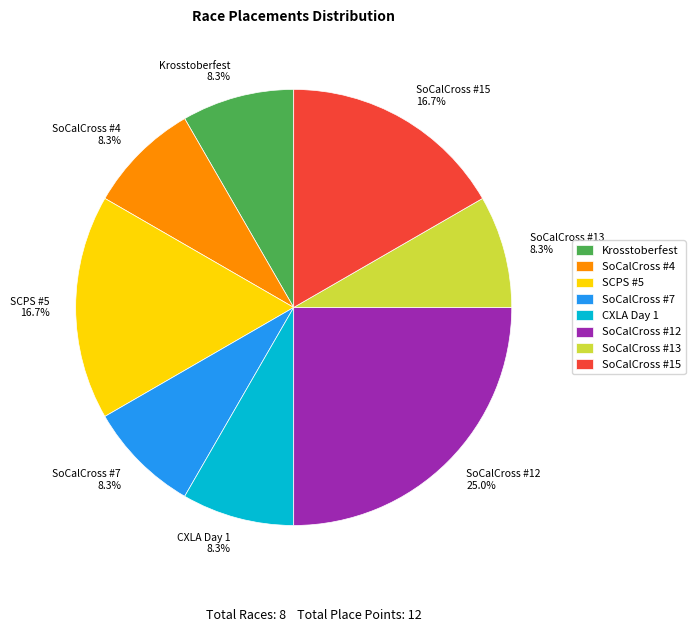

What is the total percentage of SoCalCross #12 and Krosstoberfest?

33.3%